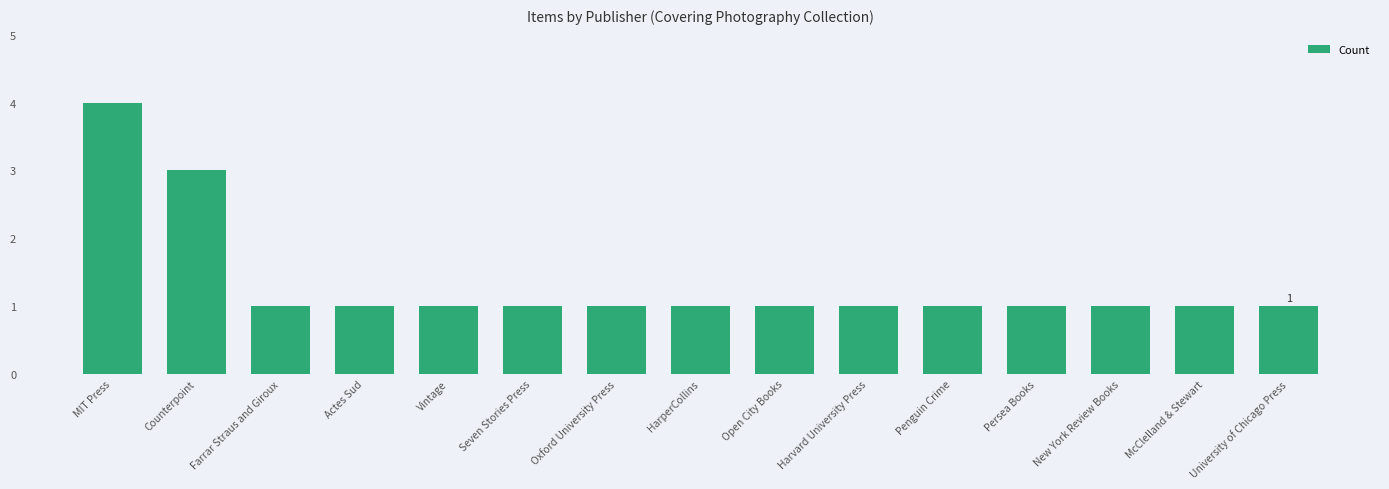

What is the greatest value displayed?

4